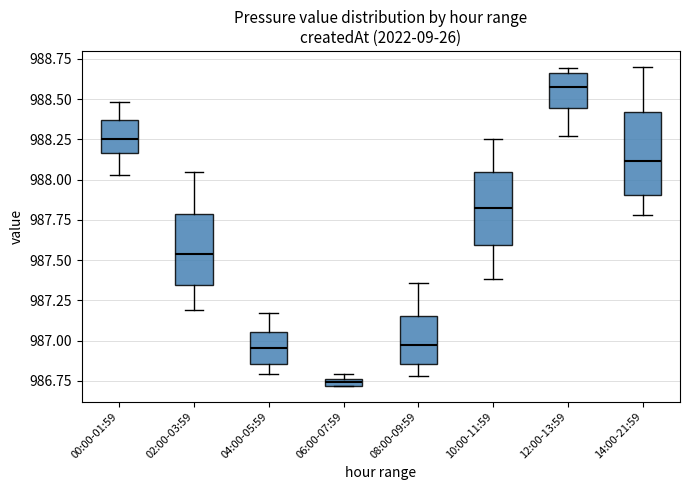

Which box is the tallest, from its lower edge to its upper edge?

14:00-21:59